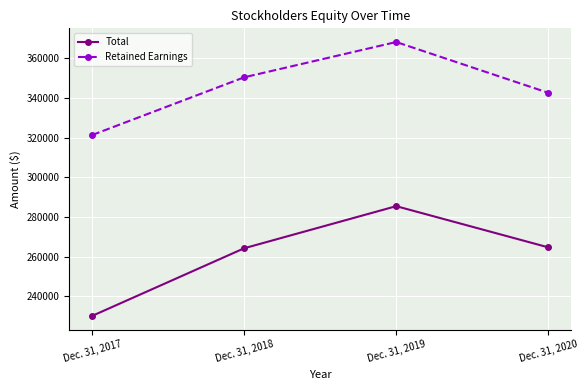

What is the value of the Retained Earnings point at the 4th from the left?

342615